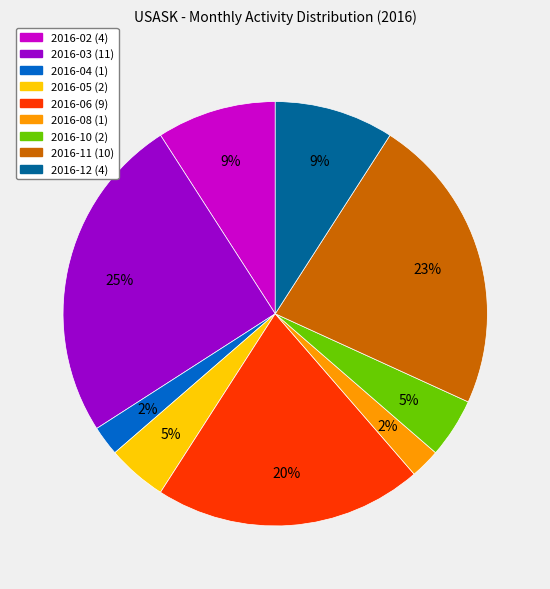

The 2016-02 slice represents 9% of the pie. True or false?

True